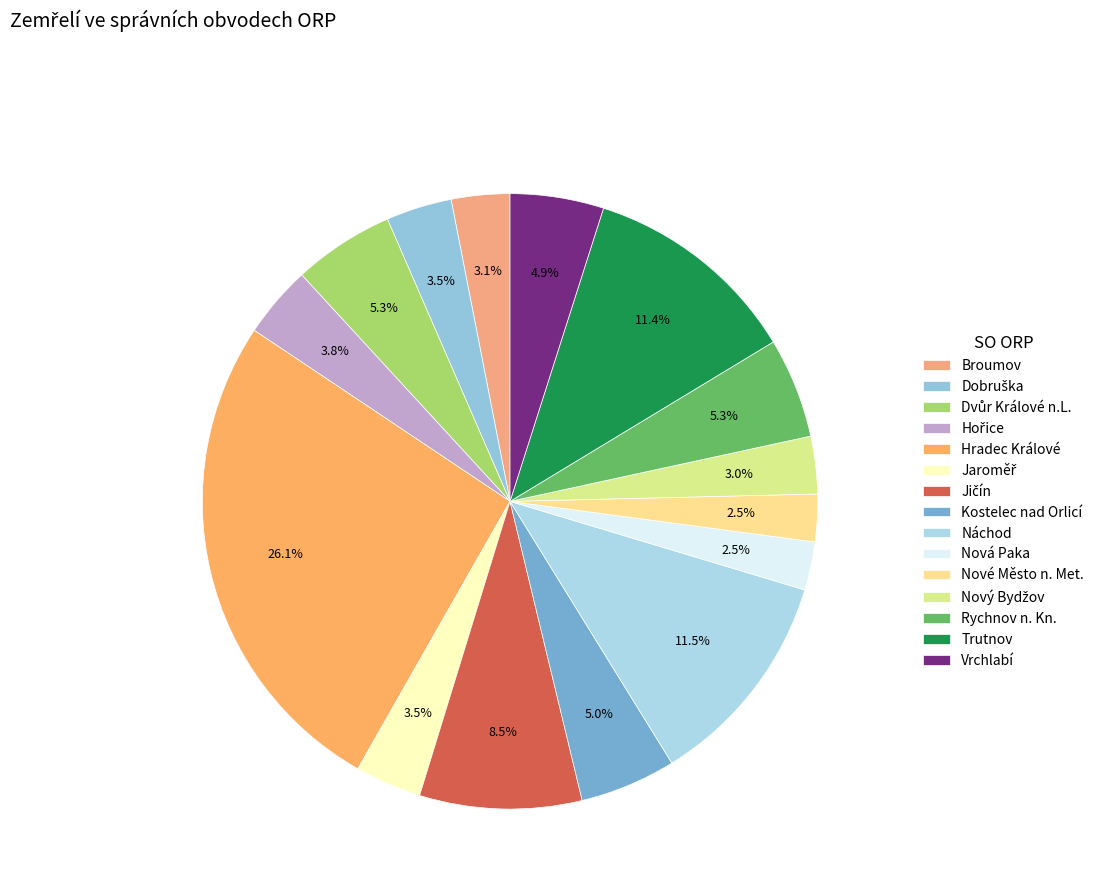

Is there any slice that represents more than half of the pie?

No